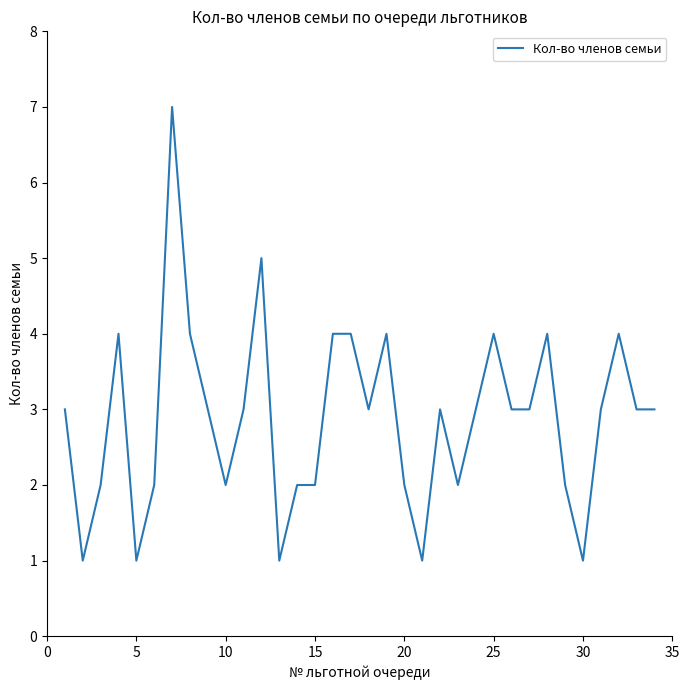

What is the greatest value displayed?

7